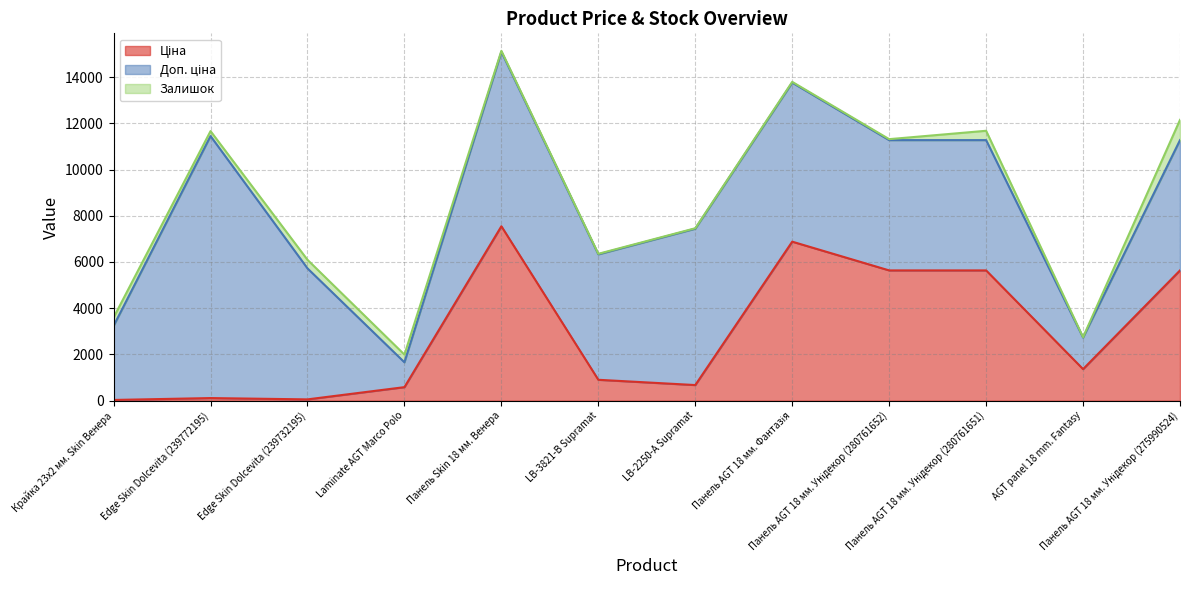

Which series has the widest spread of values?

Доп. ціна